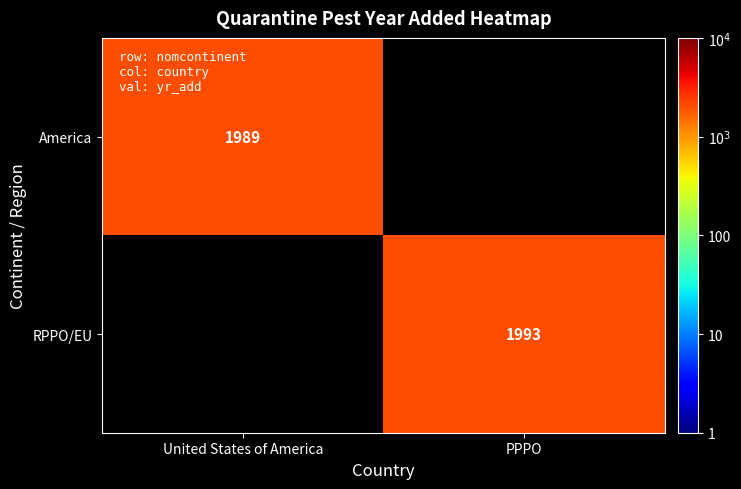

True or false: RPPO/EU has a value of 1993 at PPPO.

True